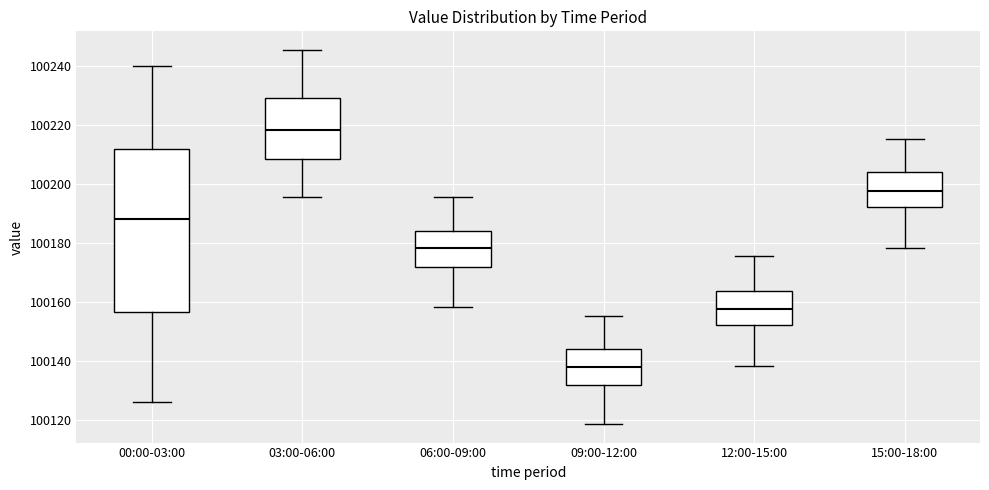

Reading left to right, read every box against the y-axis: the position of its median line, the range the box covers, and the ends of its whiskers. The values are not printed on the chart, so give them approximately, as read against the axis.

00:00-03:00: median 100188, box 100156 to 100212, whiskers 100126 to 100240
03:00-06:00: median 100218, box 100208 to 100230, whiskers 100196 to 100246
06:00-09:00: median 100178, box 100172 to 100184, whiskers 100158 to 100196
09:00-12:00: median 100138, box 100132 to 100144, whiskers 100118 to 100156
12:00-15:00: median 100158, box 100152 to 100164, whiskers 100138 to 100176
15:00-18:00: median 100198, box 100192 to 100204, whiskers 100178 to 100216